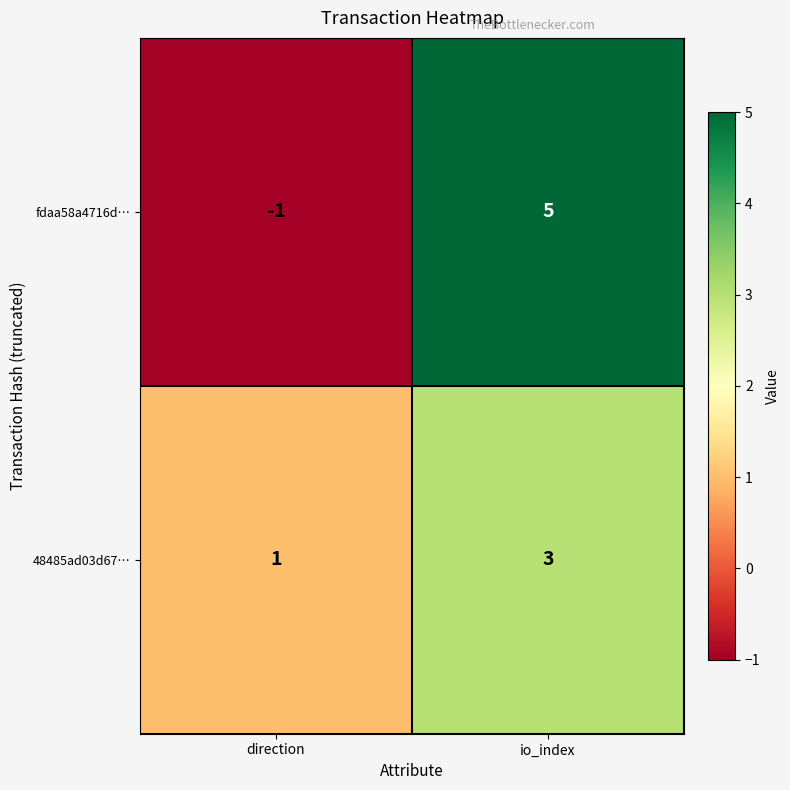

At direction, list the series in order from largest to smallest.

48485ad03d67…, fdaa58a4716d…